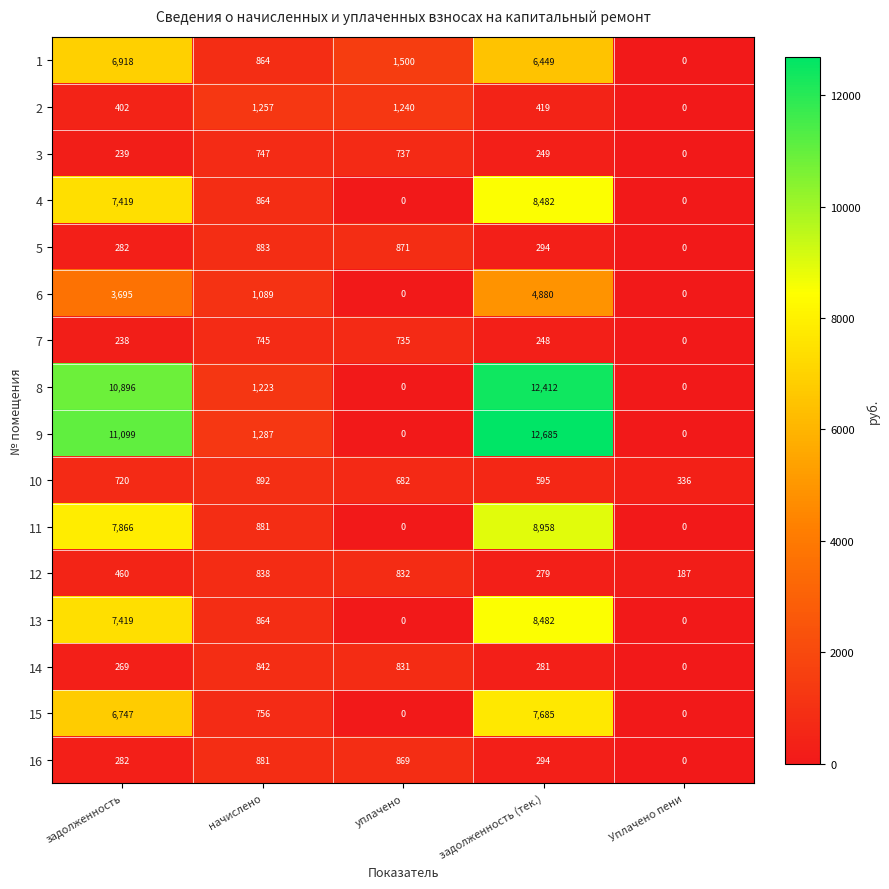

Which series has the largest range (max minus min)?

9